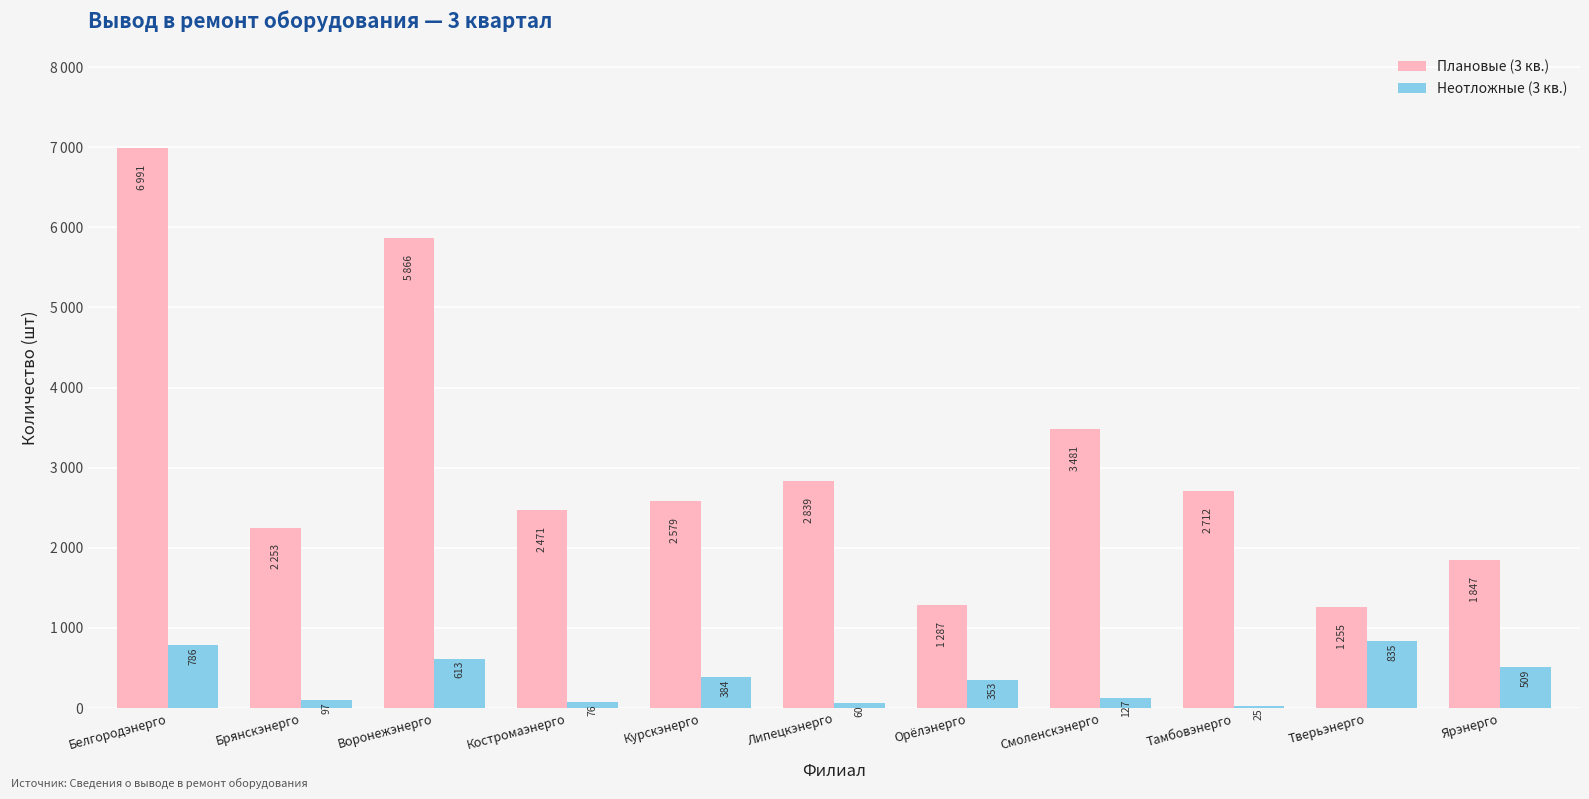

Which category has the lowest value in the Неотложные (3 кв.) series?

Тамбовэнерго